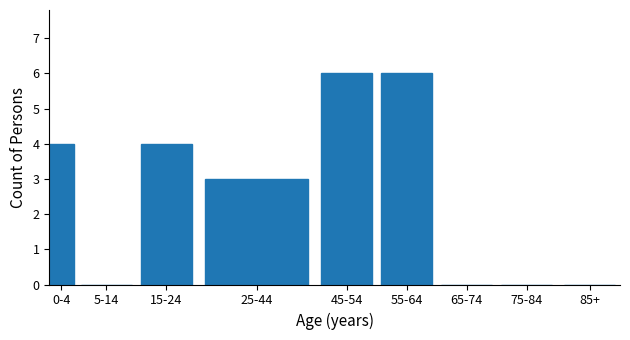

Reading left to right, what are all the values shown in this chart?

0-4=4	5-14=0	15-24=4	25-44=3	45-54=6	55-64=6	65-74=0	75-84=0	85+=0